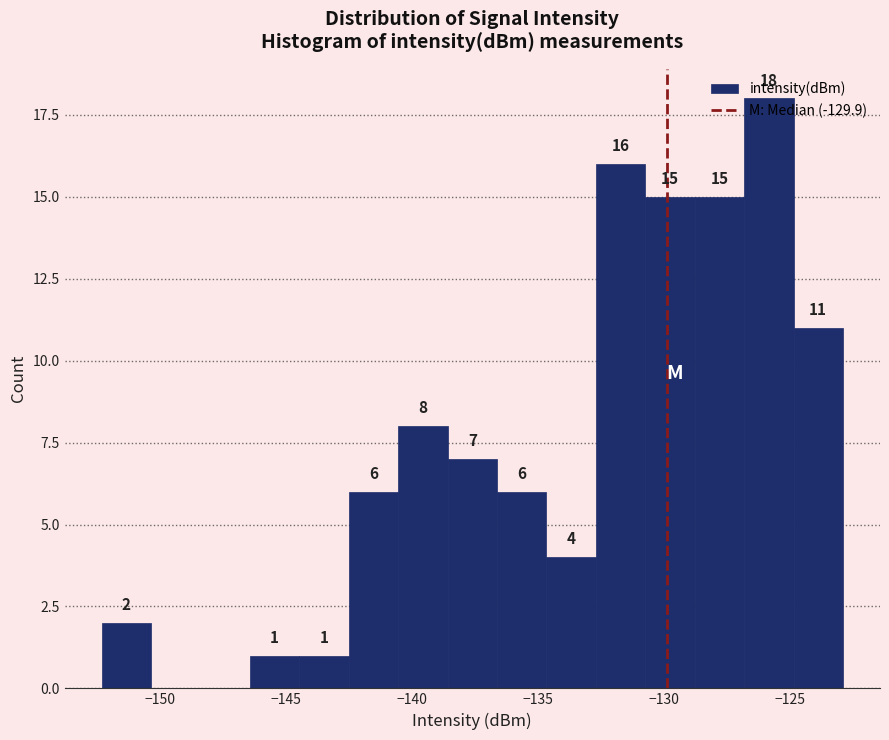

Around what value on the x-axis is the tallest bar? Give the approximate position of its centre, as read against the axis.

-126.0